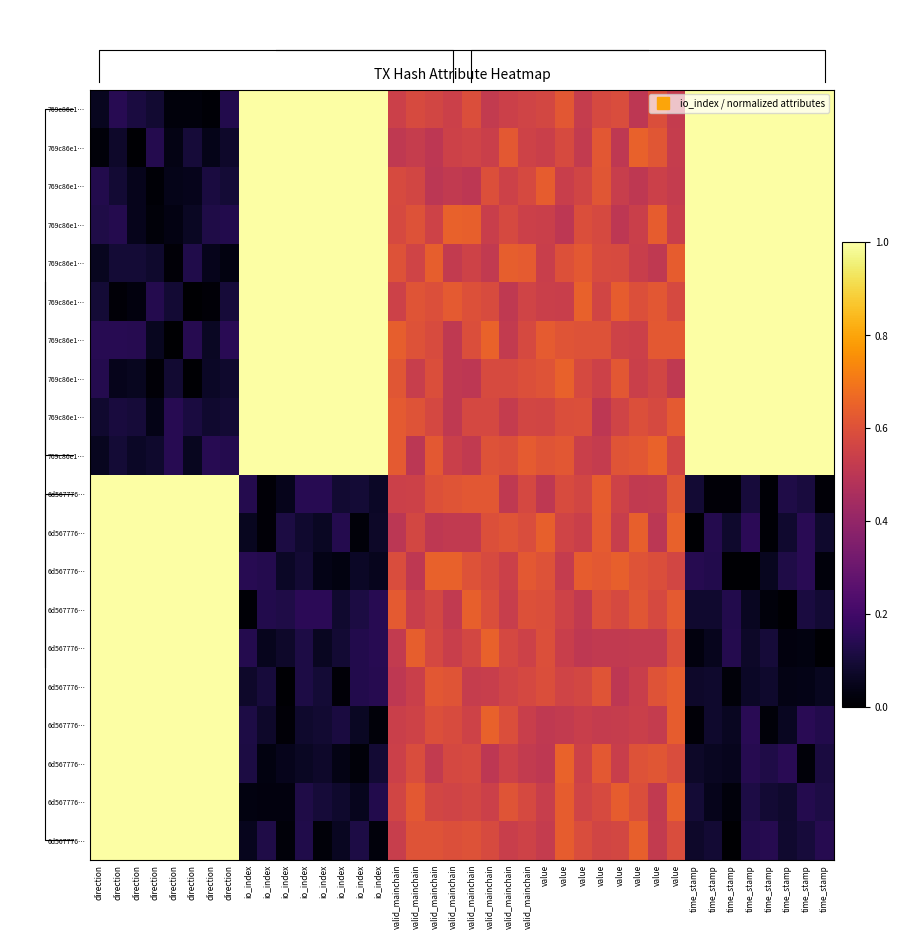

How many series are shown in this chart?

20